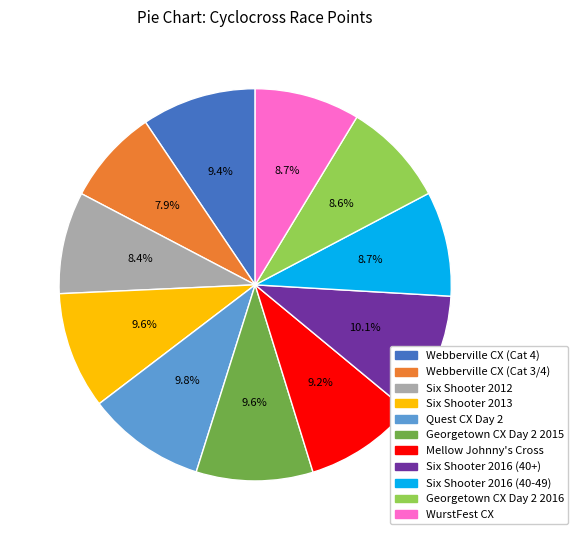

Does any single category account for the majority?

No